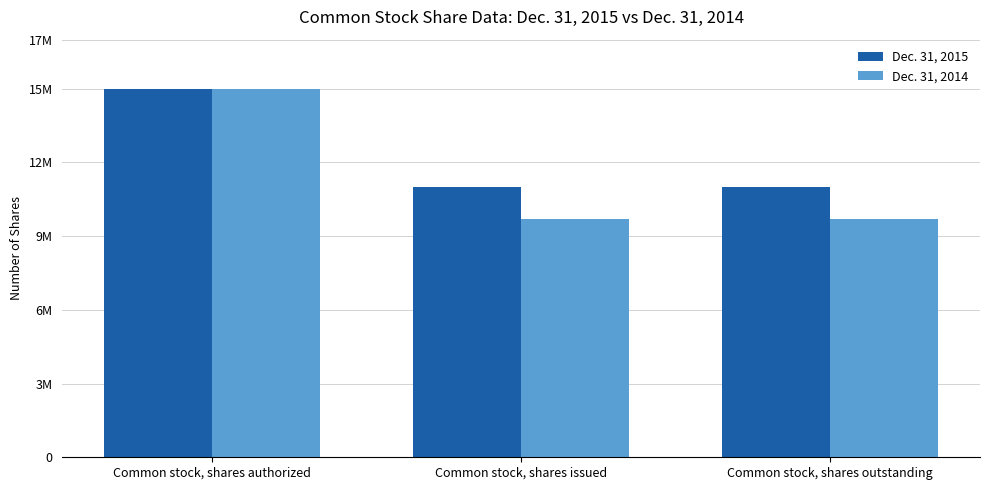

What is the label of the 1st bar from the right?

Common stock, shares outstanding